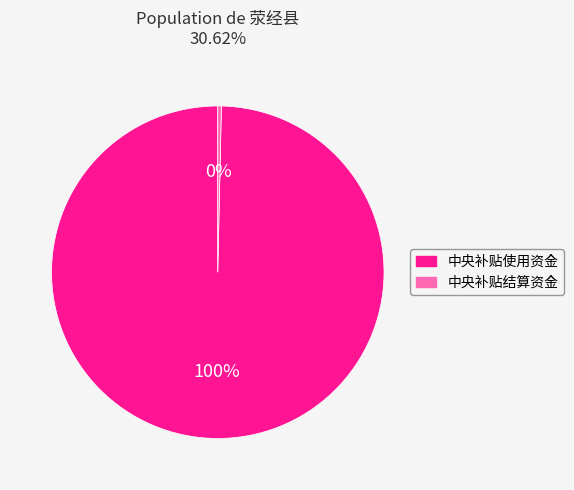

Which slice represents more than half of the pie?

中央补贴使用资金